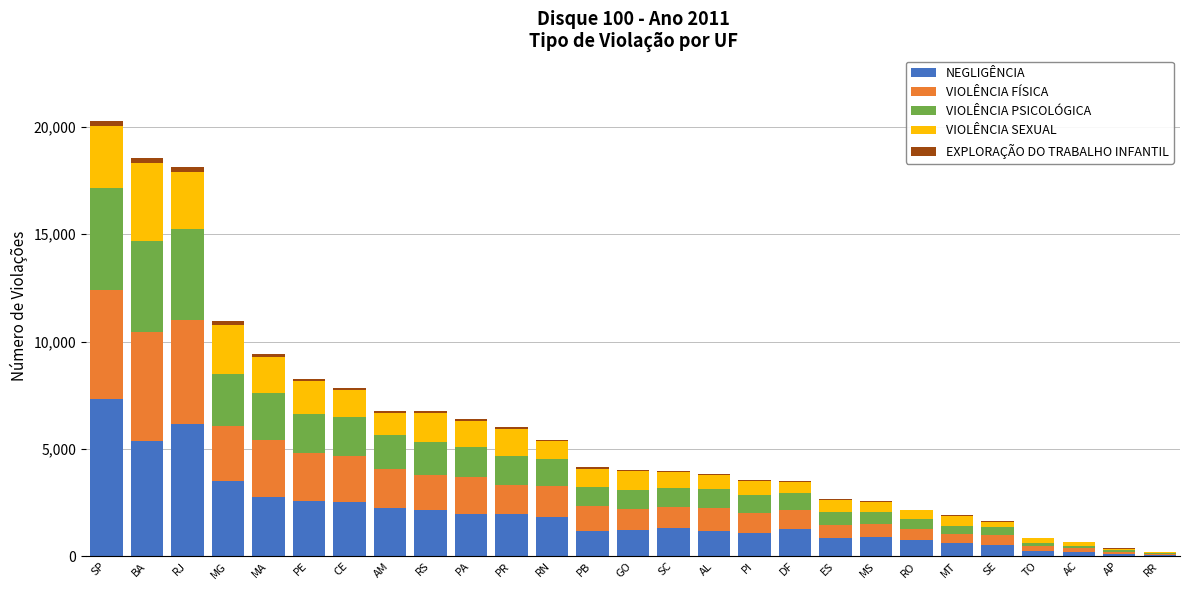

Which category has the highest value in the NEGLIGÊNCIA series?

SP